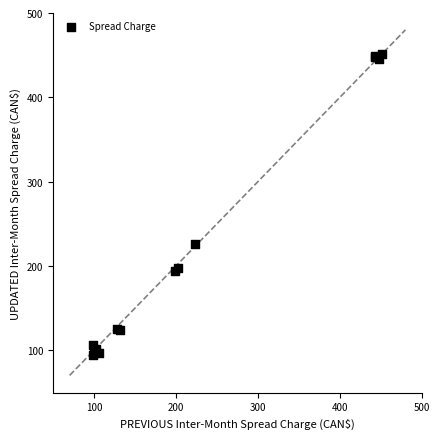

What Y value in the scatter plot is closest to 272?

225.4